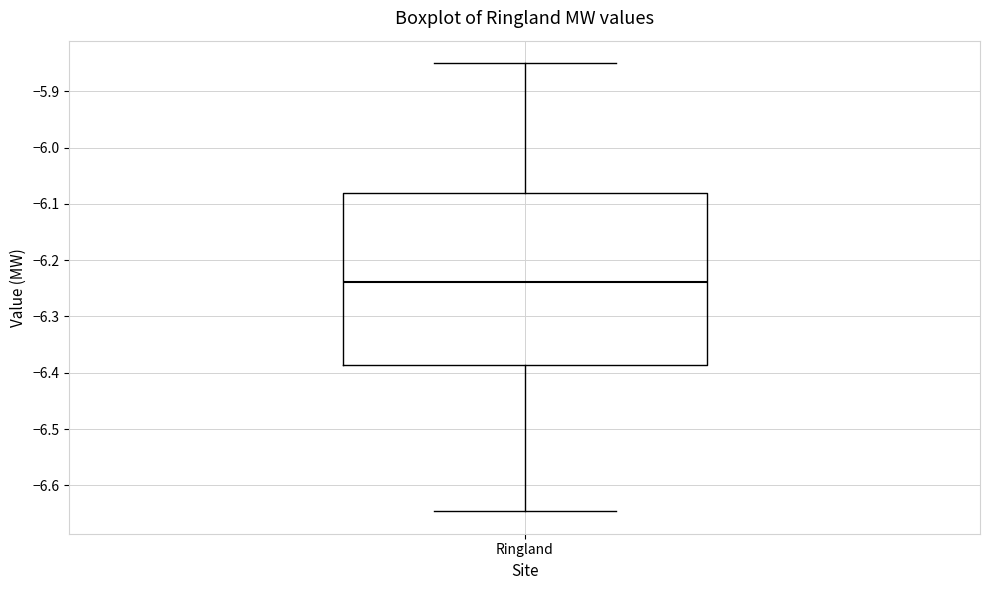

Read this box plot against the y-axis: the position of the median line, the range covered by the box, and the ends of both whiskers. The values are not printed on the chart, so give them approximately, as read against the axis.

median -6.24, box -6.39 to -6.08, whiskers -6.65 to -5.85